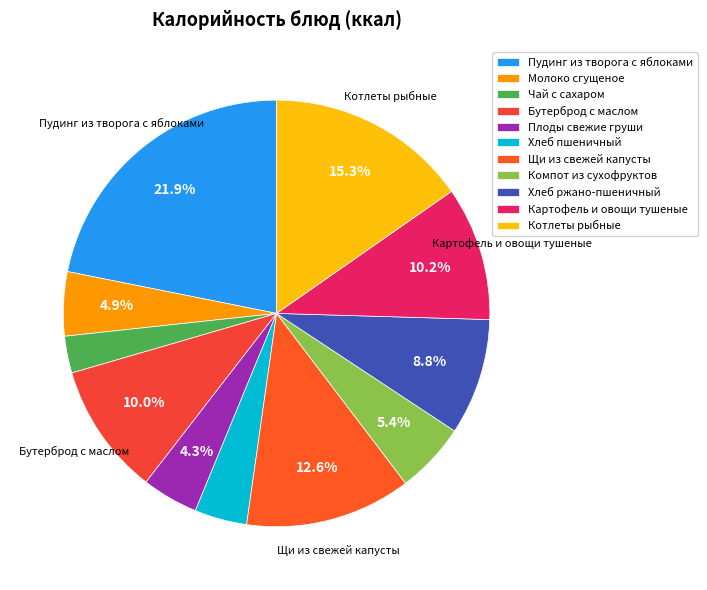

To the nearest percent, what is the difference between the largest and smallest slice percentages?

19%